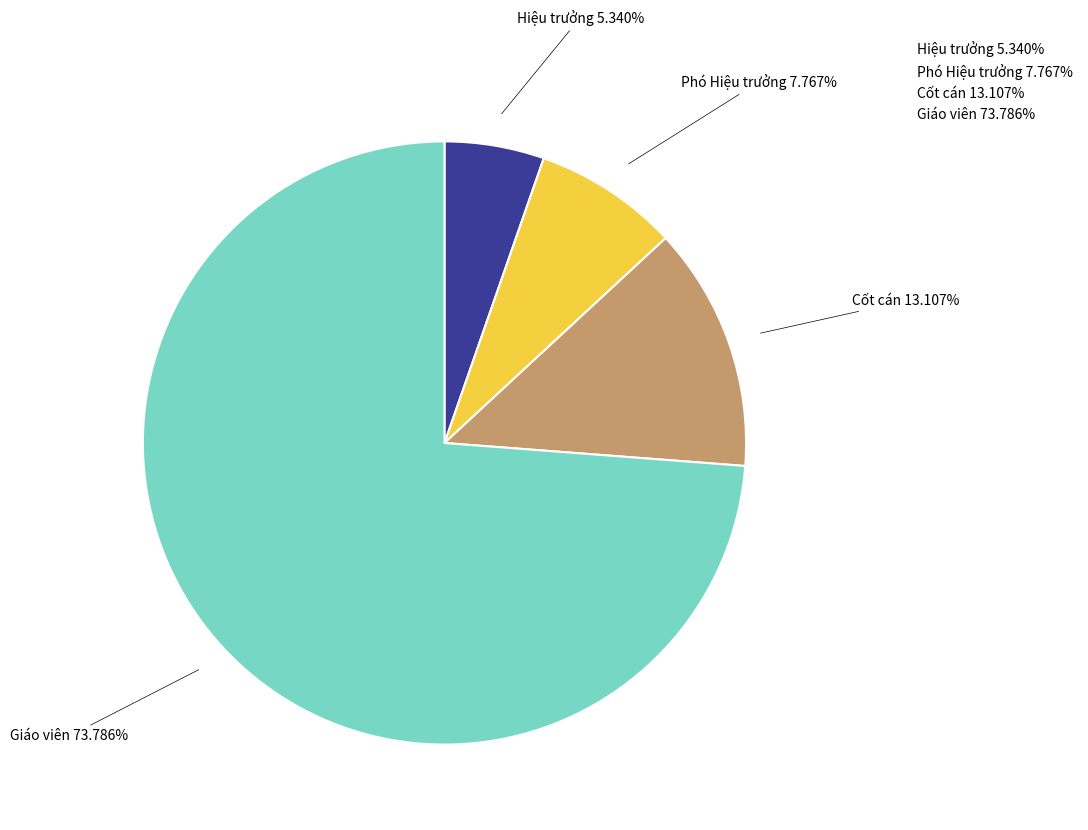

To the nearest percent, what percentage of the pie is Hiệu trưởng?

5%